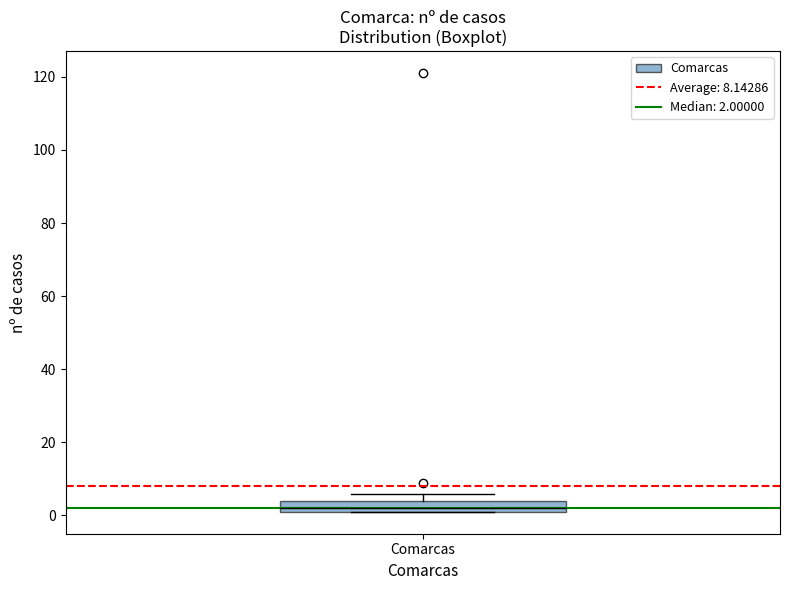

Where is the upper edge of the box for Comarcas on the y-axis? The values are not printed on the chart, so give them approximately, as read against the axis.

4